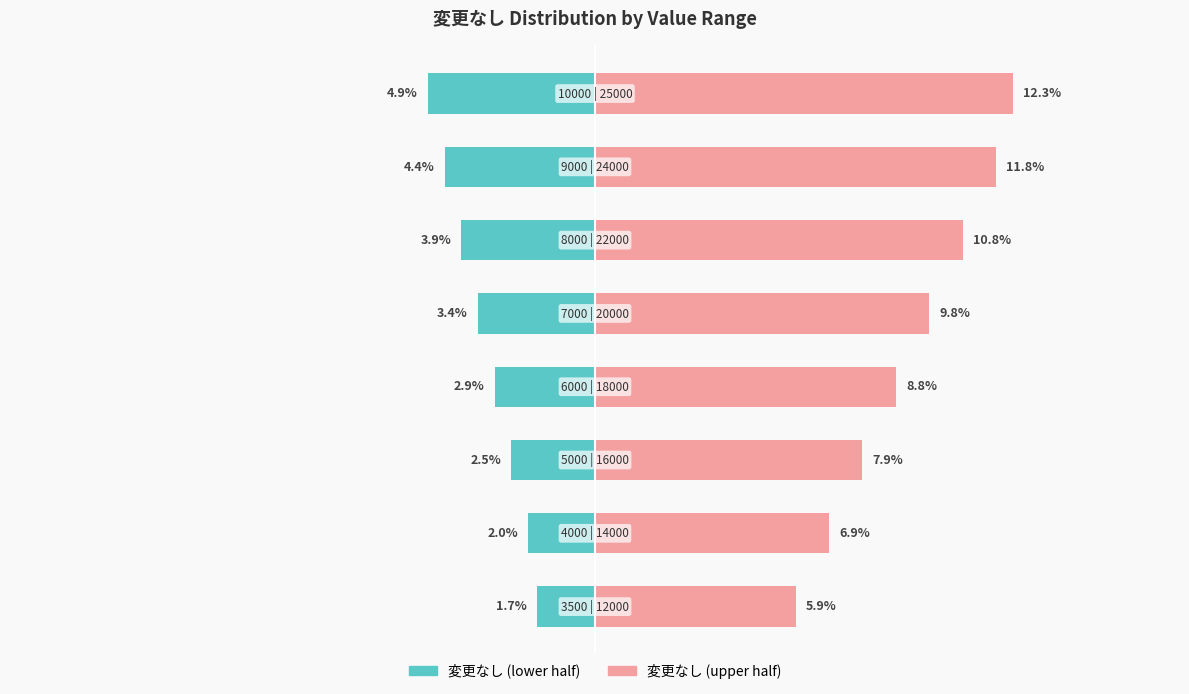

Between 2 and 5, which series saw the biggest shift?

変更なし (upper half)